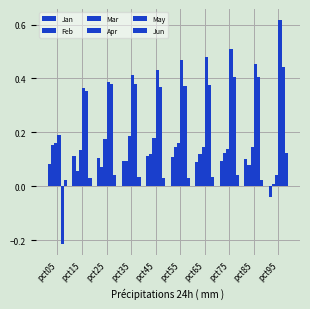

What is the difference between the maximum and second lowest values in the Apr series?

0.3